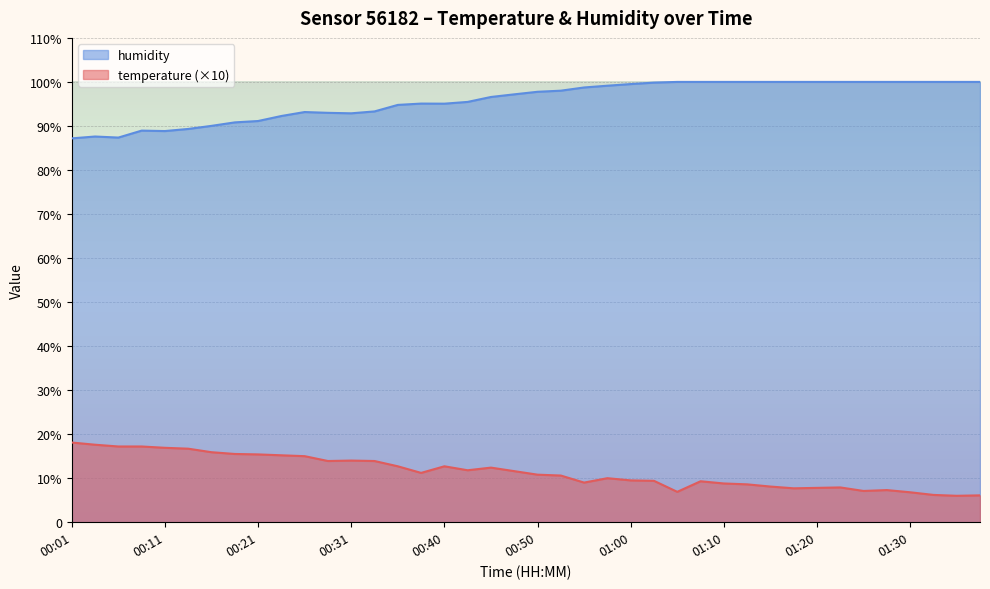

True or false: temperature and humidity intersect in this chart.

False